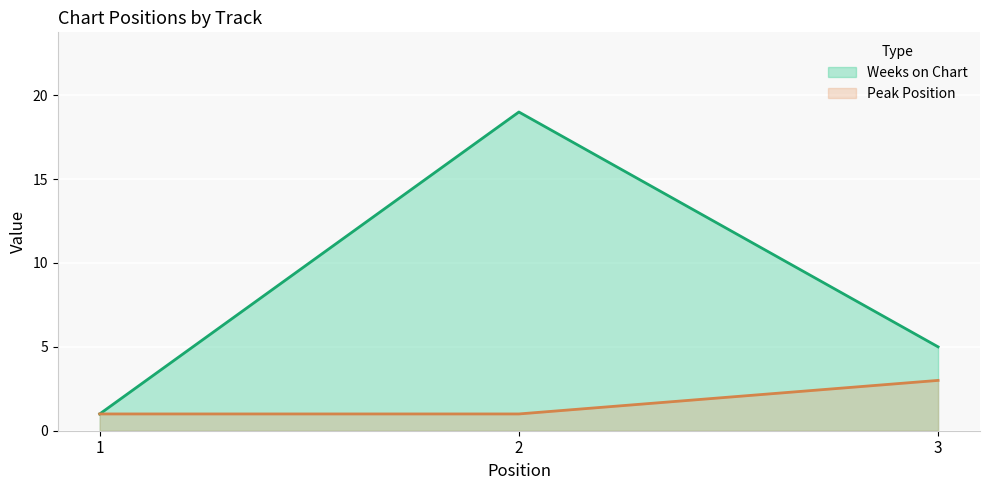

What is the value of the Peak Position point at the 1st from the left?

1